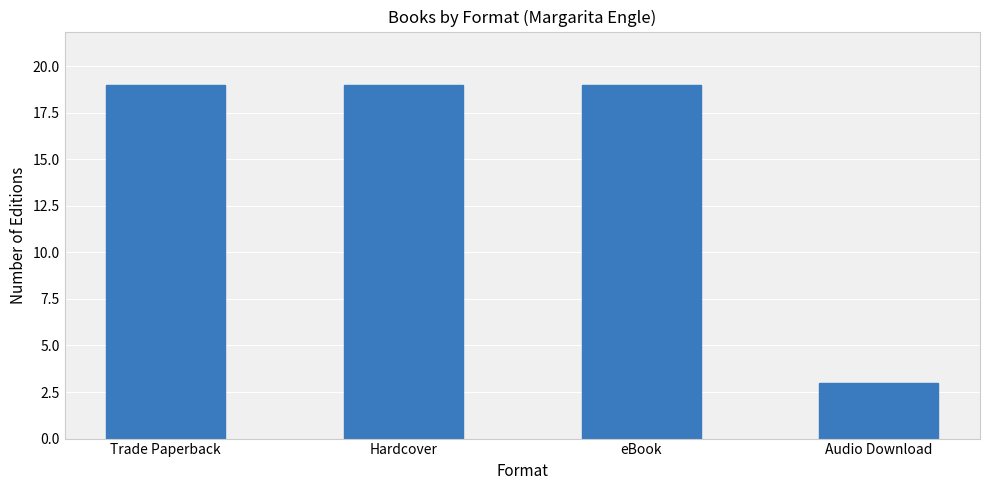

Are the bars horizontal?

No